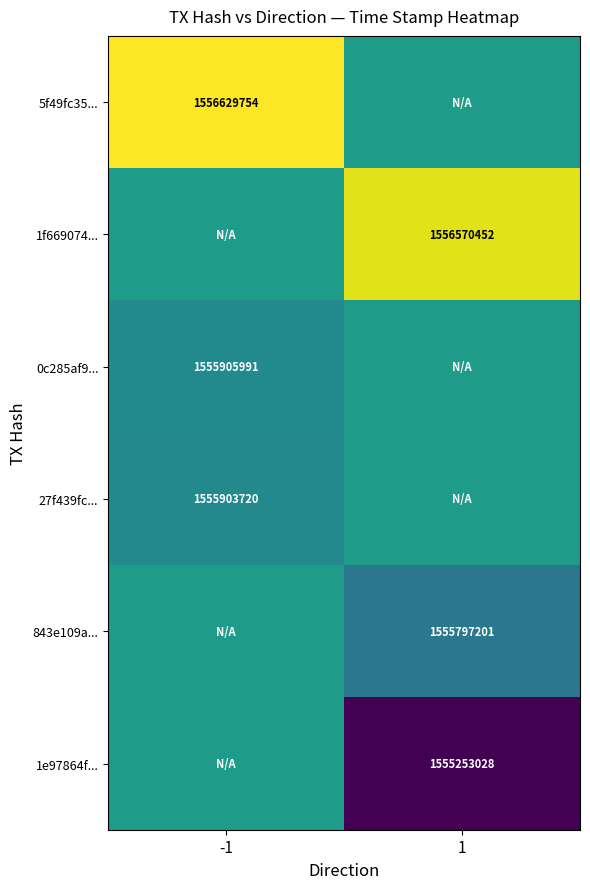

Which series has the largest range (max minus min)?

1e97864f...